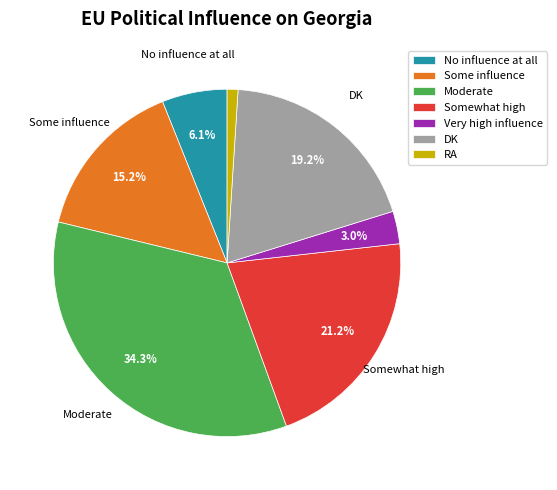

What is the ratio of the value at No influence at all to the value at DK?

0.3